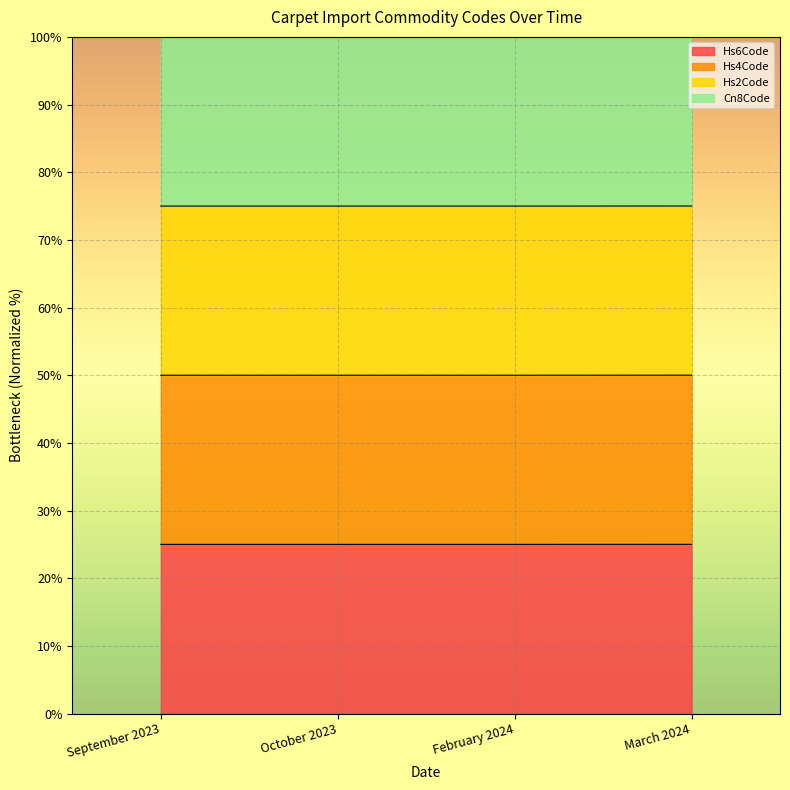

Which label corresponds to the smallest value in the chart?

September 2023